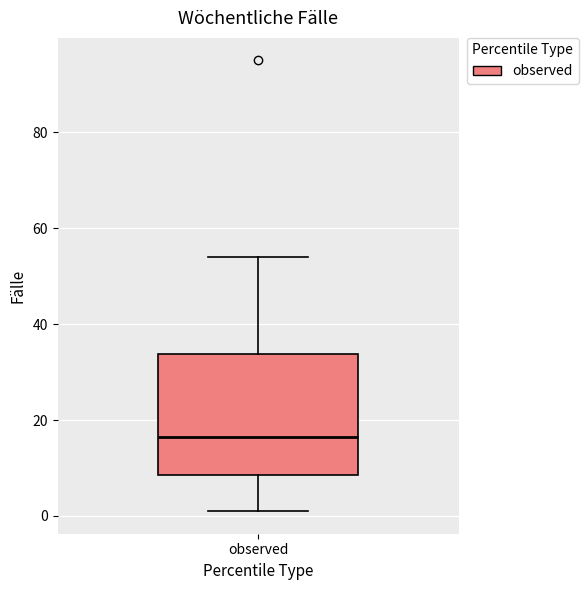

Transcribe this box plot: give where the median line is, the range the box spans, and where the two whiskers end, as read against the y-axis. The values are not printed on the chart, so give them approximately, as read against the axis.

median 16, box 8 to 34, whiskers 2 to 54